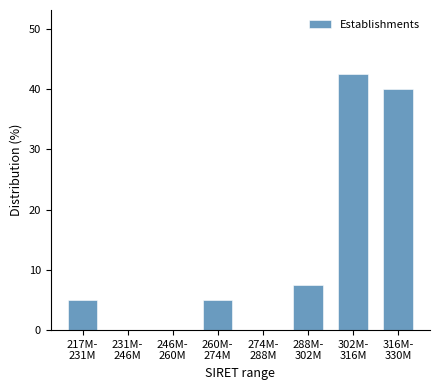

Count the number of categories in the chart.

8